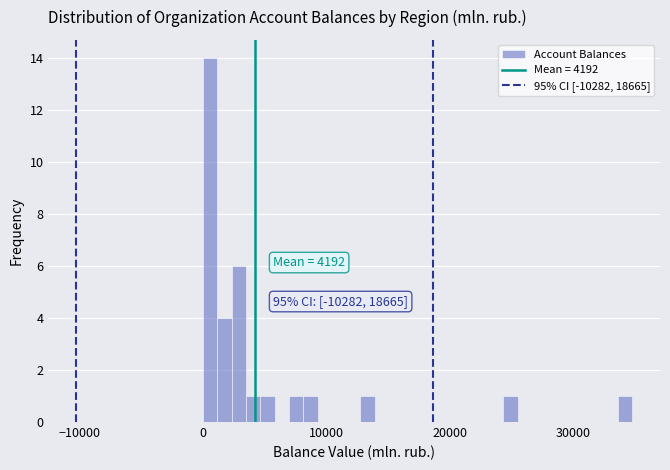

Read against the x-axis, roughly where is the centre of the tallest bar?

1000